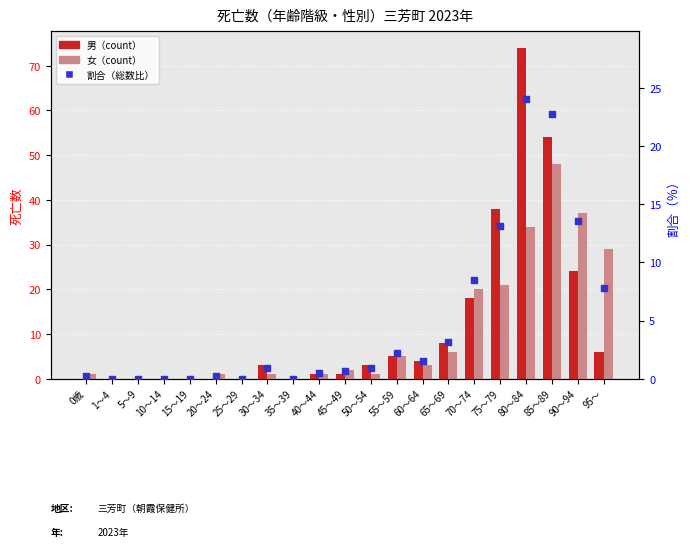

What are all the series names shown in the legend?

男, 女, 割合（総数比）